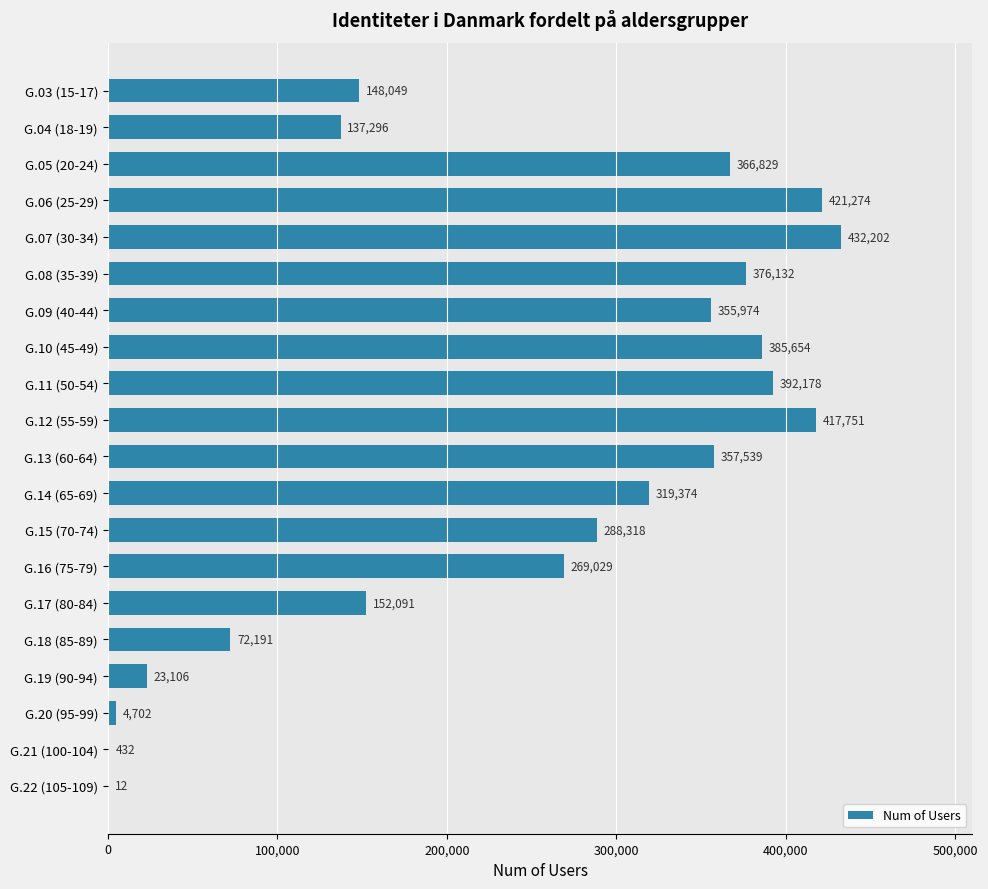

Approximately how many times larger is the value at G.11 (50-54) compared to G.10 (45-49)?

1.0